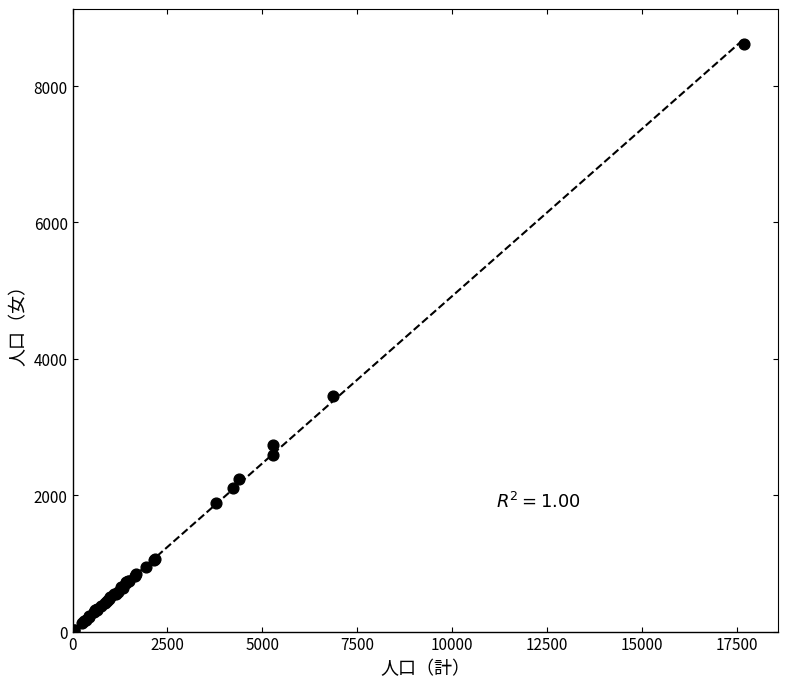

What Y value in the scatter plot is closest to 4309?

3457